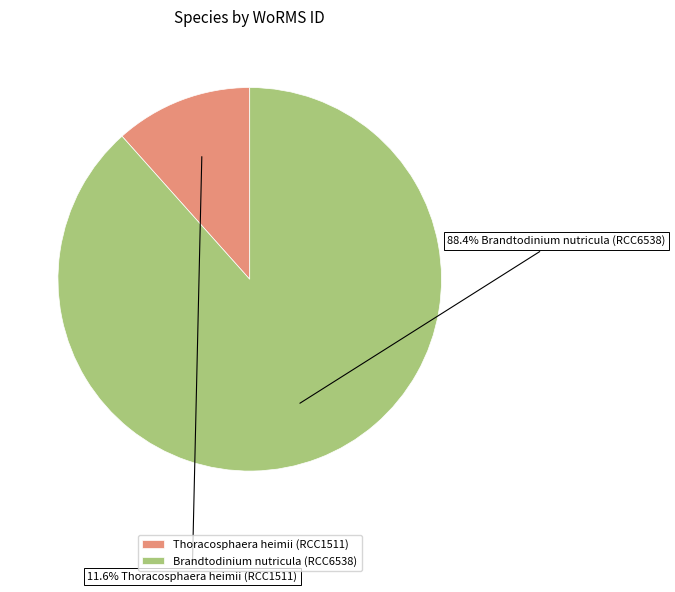

Rank the categories by value from highest to lowest.

Brandtodinium nutricula (RCC6538), Thoracosphaera heimii (RCC1511)